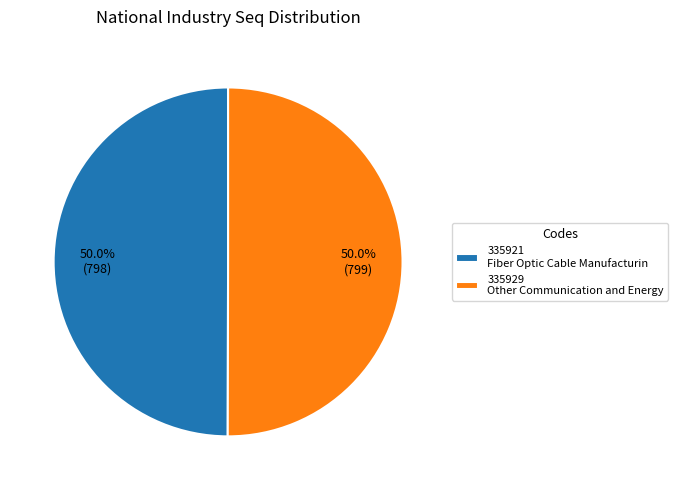

Is it true that 335929 is 41% of the pie?

False